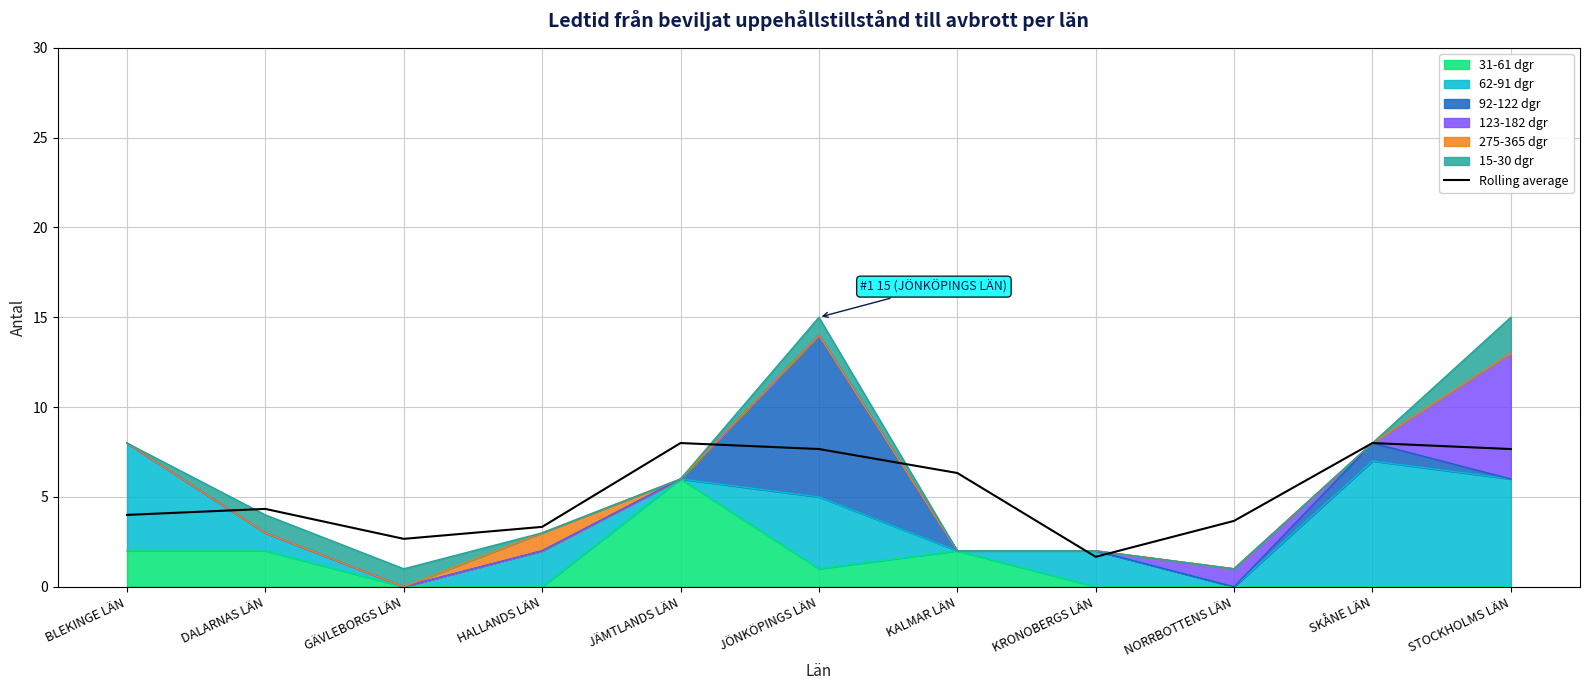

Reading left to right, list all the values displayed in this chart.

4.0	4.3	2.7	3.3	8.0	7.7	6.3	1.7	3.7	8.0	7.7